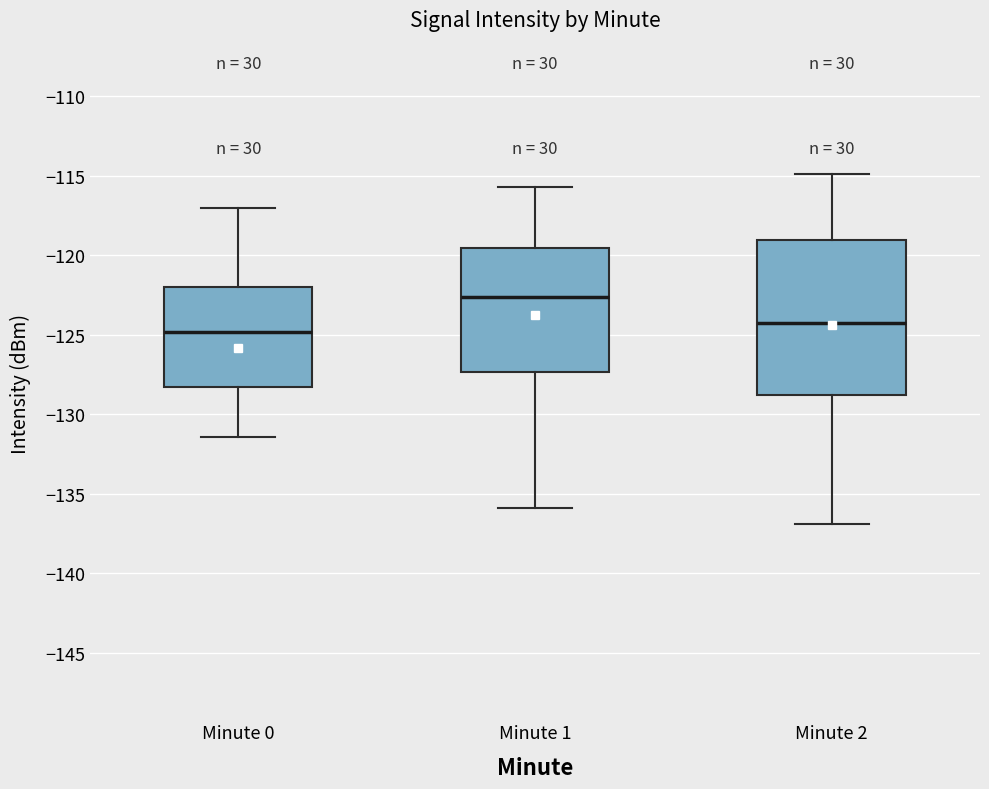

Which box is the tallest, from its lower edge to its upper edge?

Minute 2